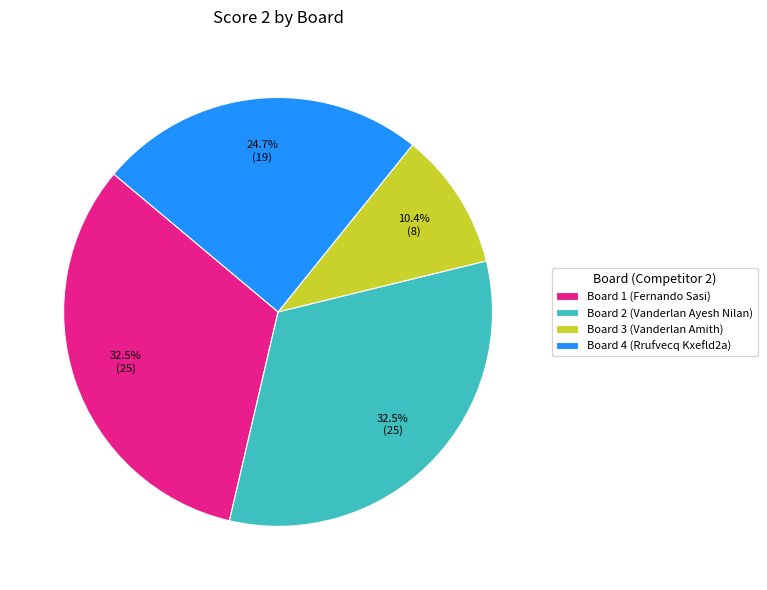

Is Board 3 (Vanderlan Amith) the majority of the pie?

No